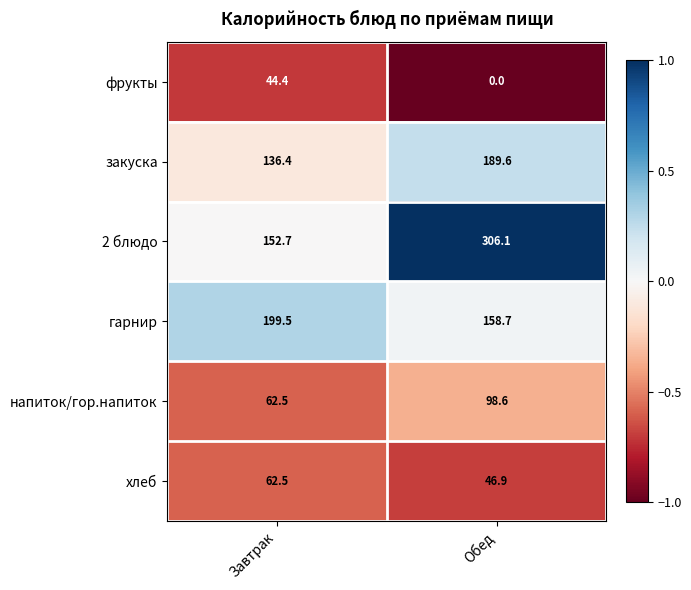

The хлеб series shows 81.7 at Обед. True or false?

False